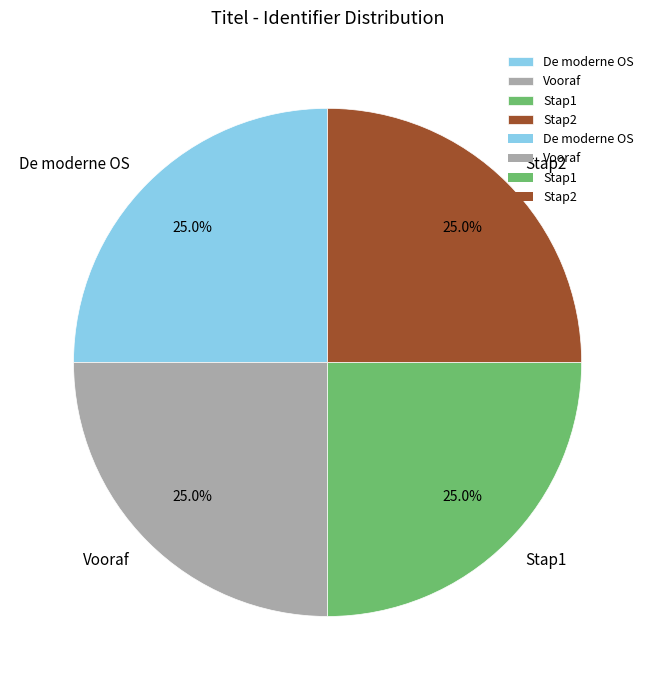

The De moderne OS slice represents 25% of the pie. True or false?

True